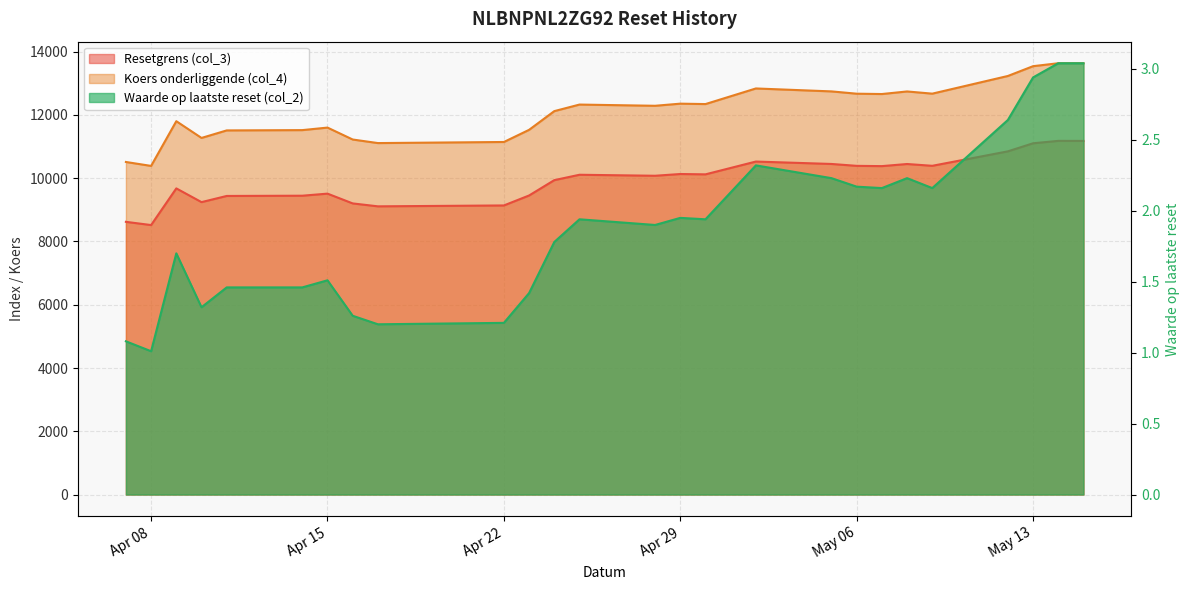

How many data points does each series have?

26